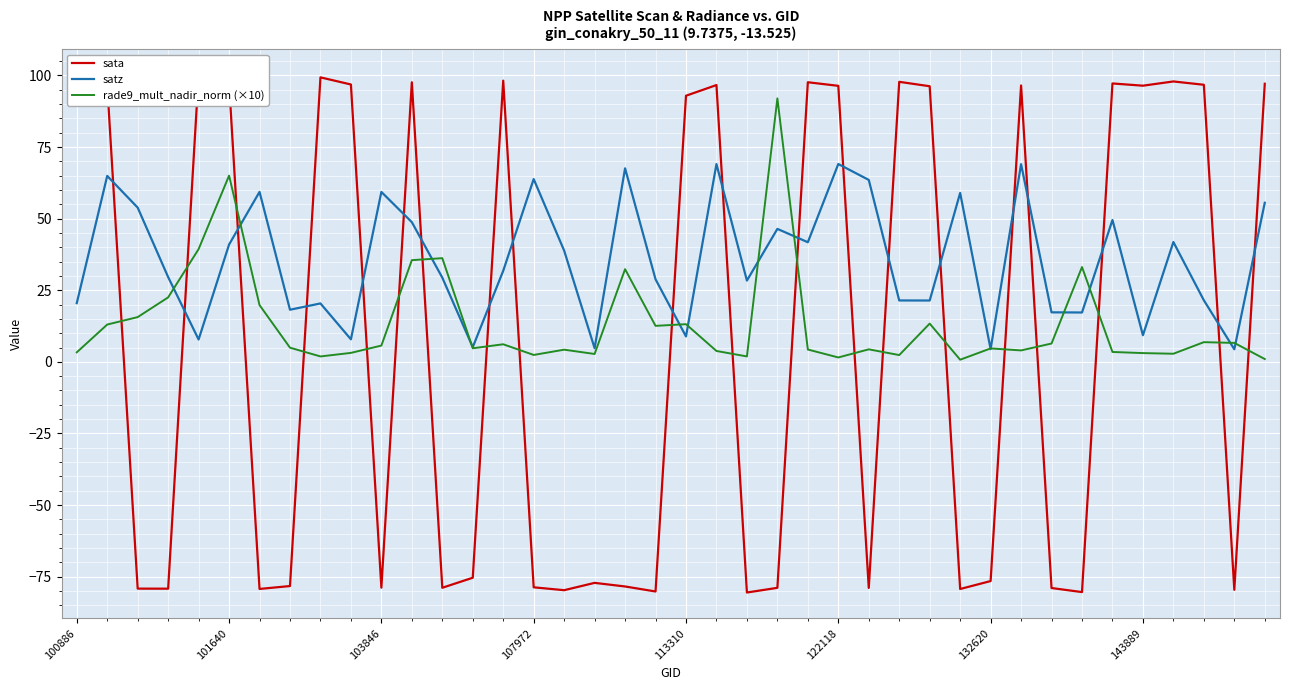

Rank the series by their maximum value, from lowest to highest.

satz, rade9_mult_nadir_norm (×10), sata